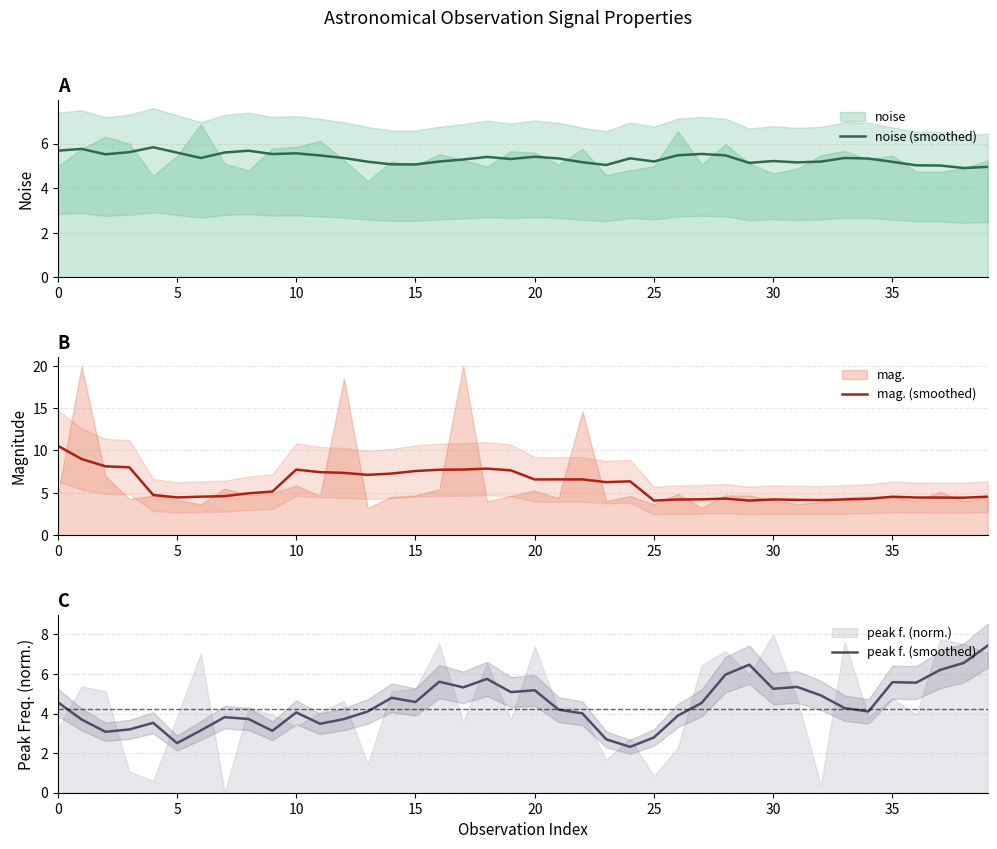

List the series in order of their overall mean, lowest first.

peak f. (smoothed), noise (smoothed), mag. (smoothed)